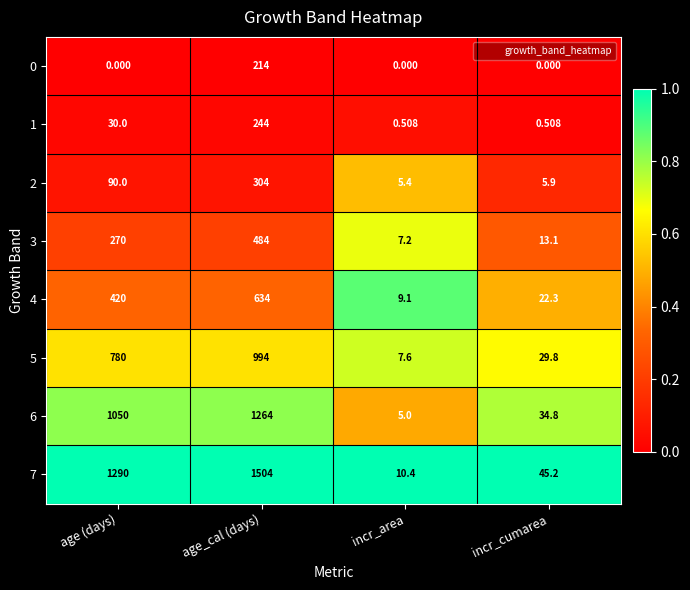

Count the number of data series in this chart.

8